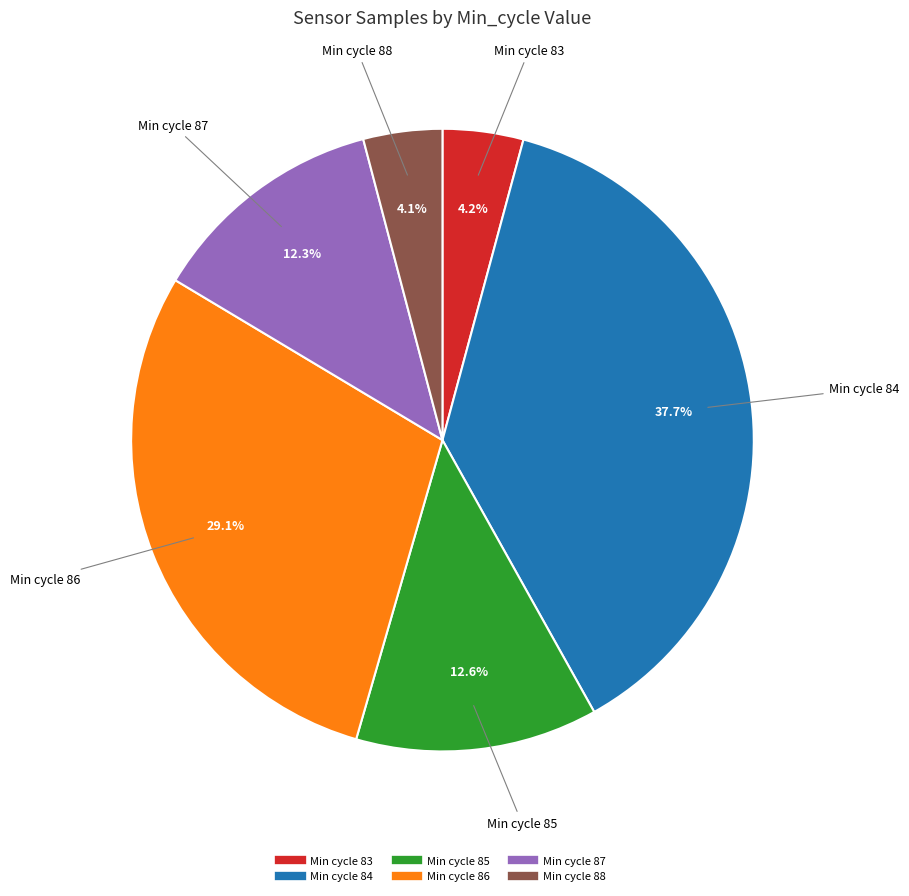

To the nearest percent, what is the average slice percentage?

17%